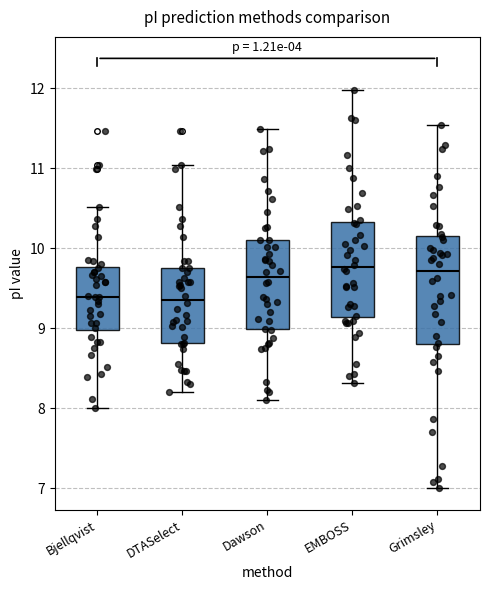

Reading left to right, read every box against the y-axis: the position of its median line, the range the box covers, and the ends of its whiskers. The values are not printed on the chart, so give them approximately, as read against the axis.

Bjellqvist: median 9.4, box 9.0 to 9.8, whiskers 8.0 to 10.5
DTASelect: median 9.4, box 8.8 to 9.8, whiskers 8.2 to 11.0
Dawson: median 9.6, box 9.0 to 10.1, whiskers 8.1 to 11.5
EMBOSS: median 9.8, box 9.1 to 10.3, whiskers 8.3 to 12.0
Grimsley: median 9.7, box 8.8 to 10.2, whiskers 7.0 to 11.5